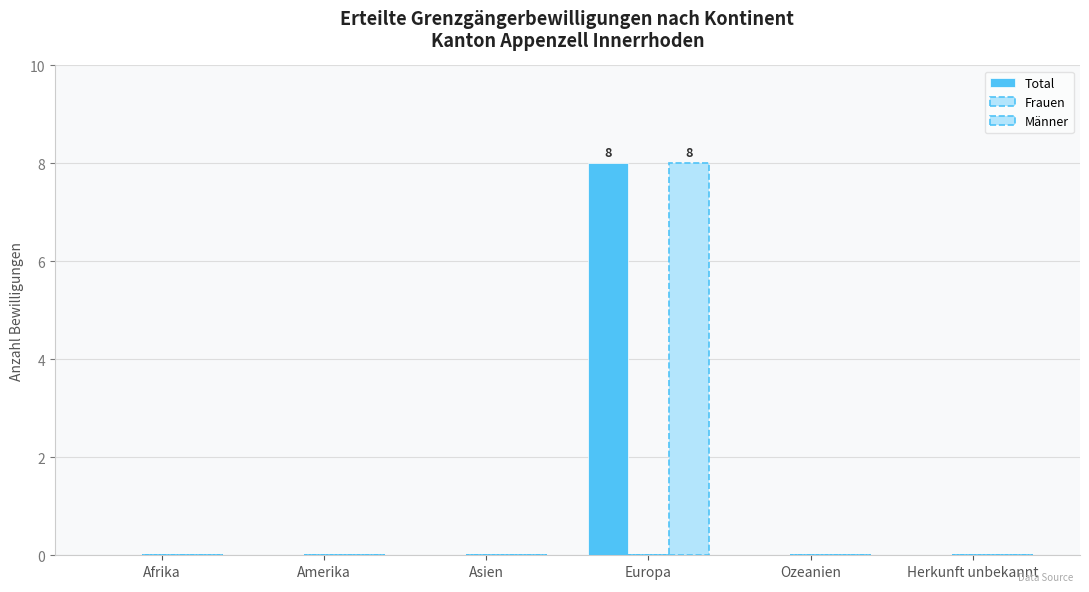

Is it true that Männer equals 0 at Afrika?

True